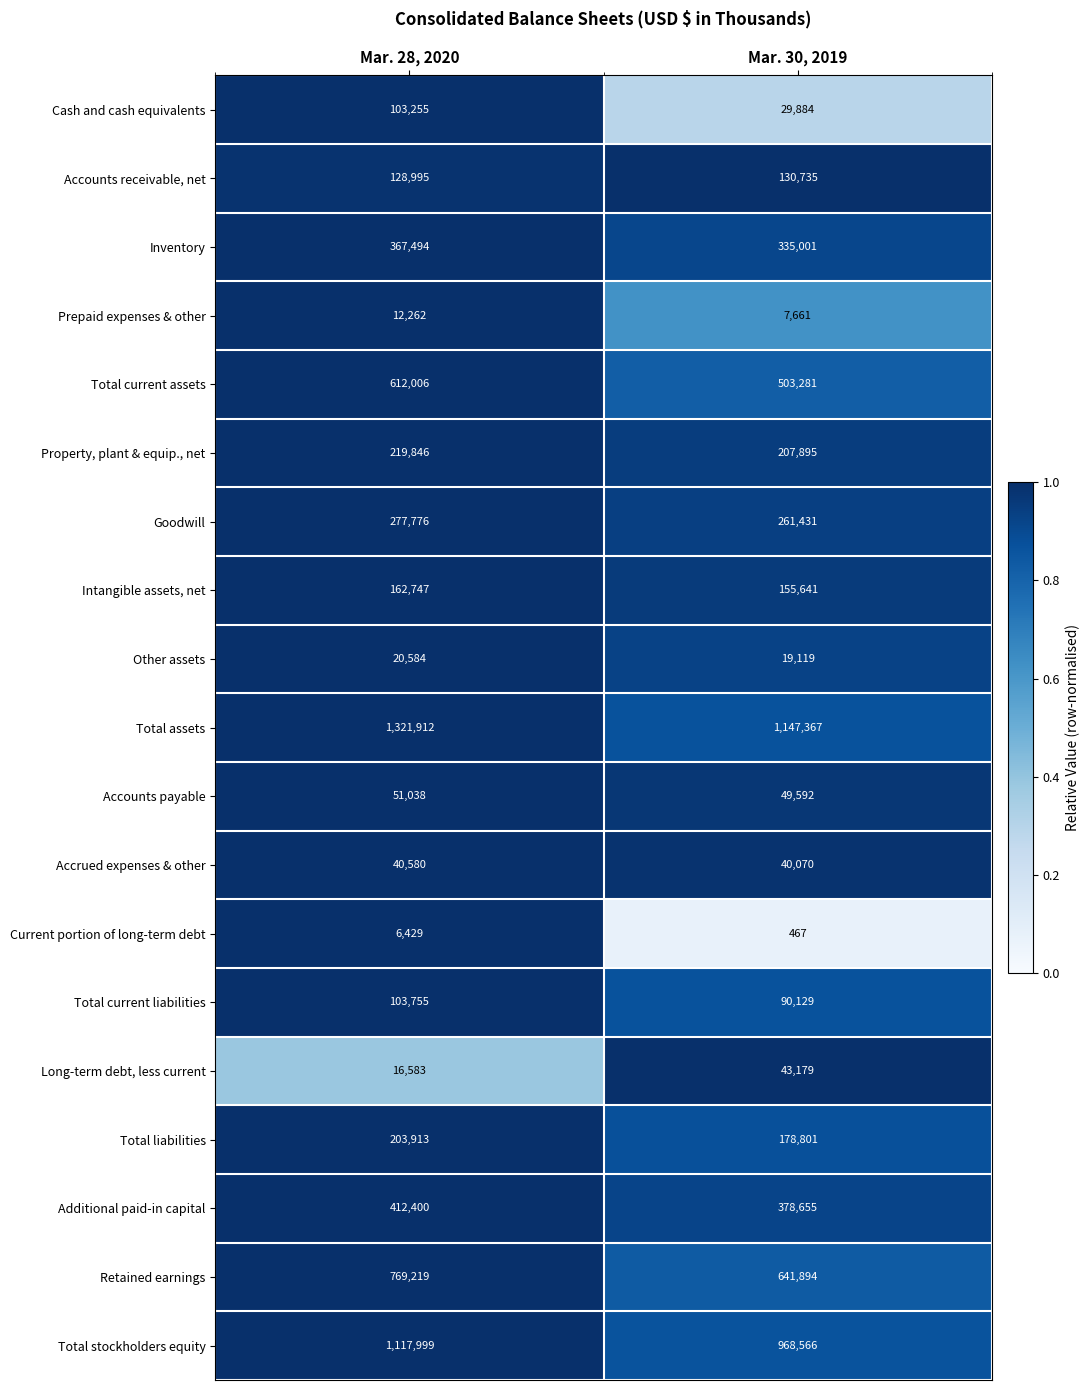

List the series in order of their peak value, lowest first.

Current portion of long-term debt, Prepaid expenses & other, Other assets, Accrued expenses & other, Long-term debt, less current, Accounts payable, Cash and cash equivalents, Total current liabilities, Accounts receivable, net, Intangible assets, net, Total liabilities, Property, plant & equip., net, Goodwill, Inventory, Additional paid-in capital, Total current assets, Retained earnings, Total stockholders equity, Total assets